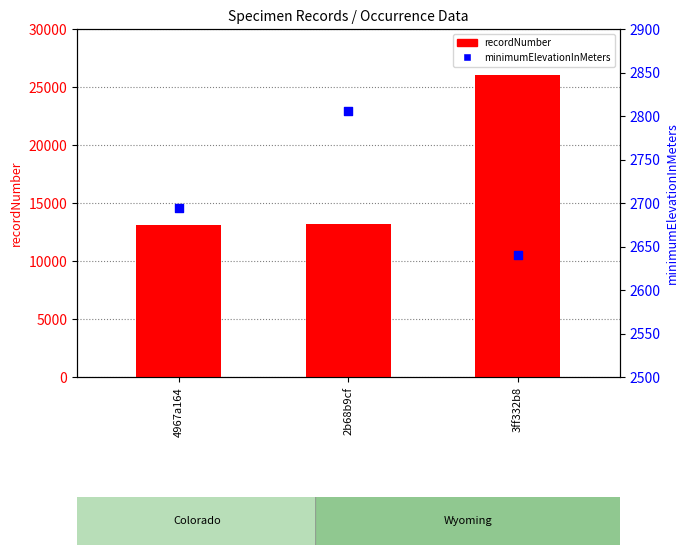

What are all the series names shown in the legend?

recordNumber, minimumElevationInMeters